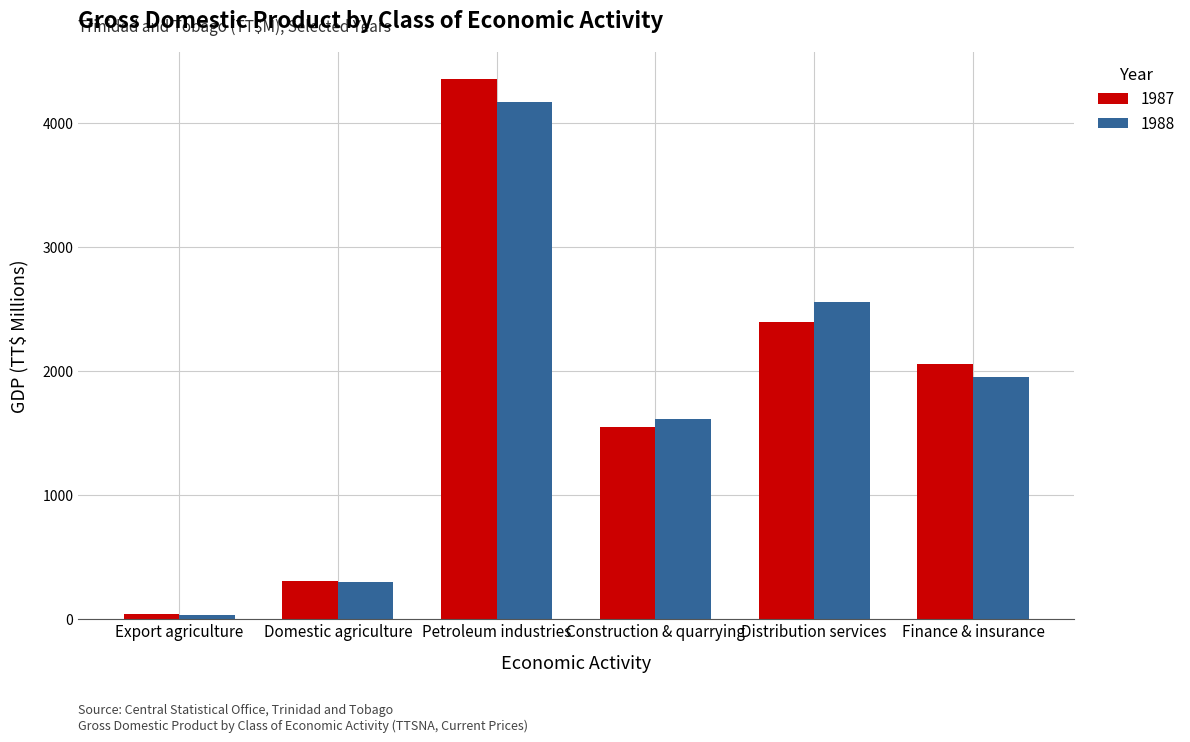

Reading left to right, transcribe all the data shown in this chart.

1987: 35.0	308.1	4353.4	1546.3	2395.0	2058.7
1988: 31.2	294.4	4173.9	1609.0	2553.8	1950.1